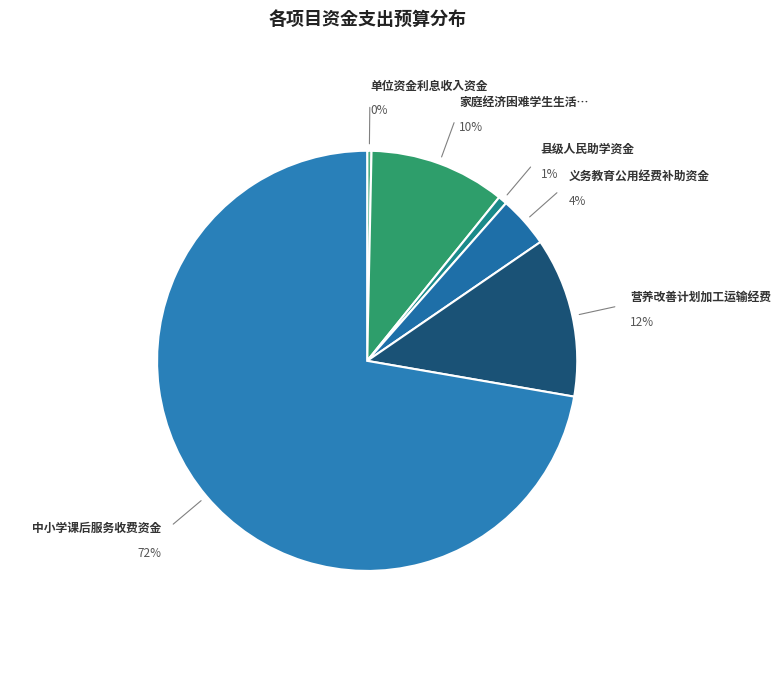

Which category has the biggest portion of the pie?

中小学课后服务收费资金